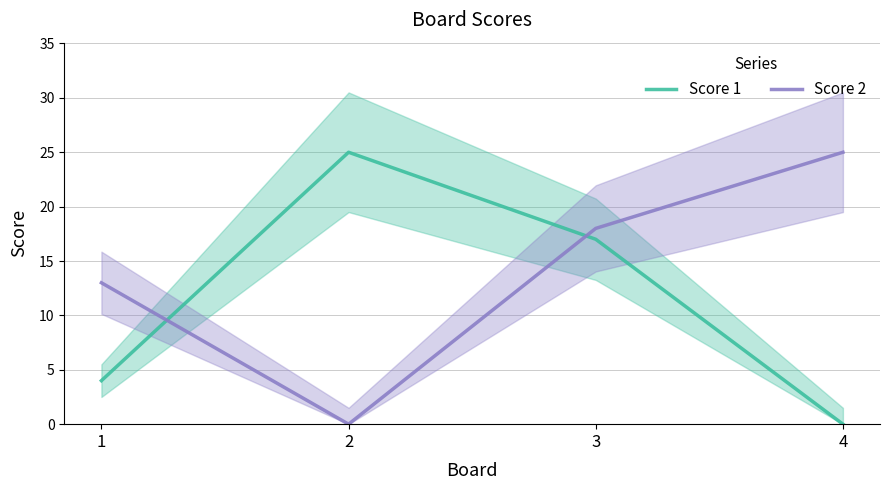

How many categories are shown in the chart?

4